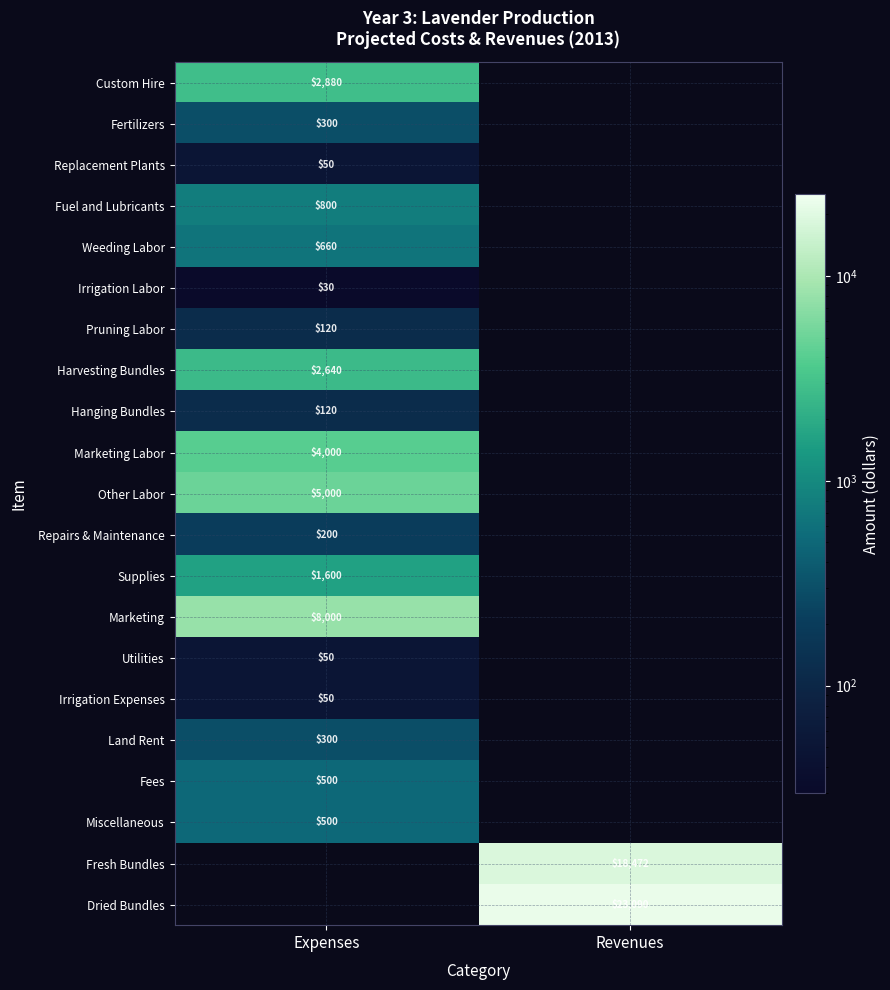

What is the maximum value shown in the chart?

23090